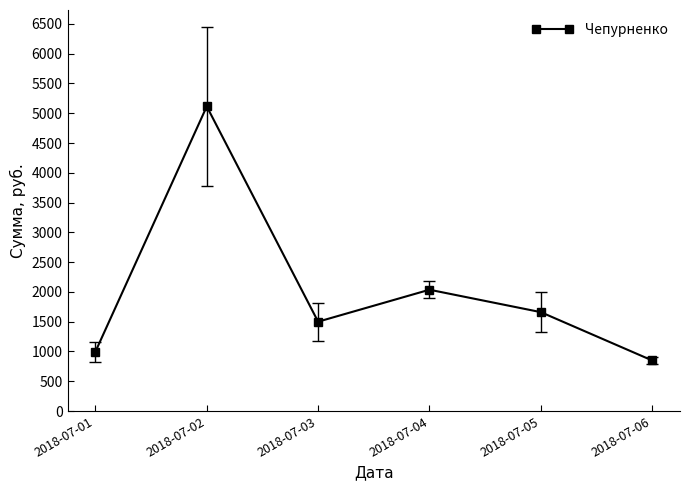

At which label does the data first exceed 1660?

2018-07-02